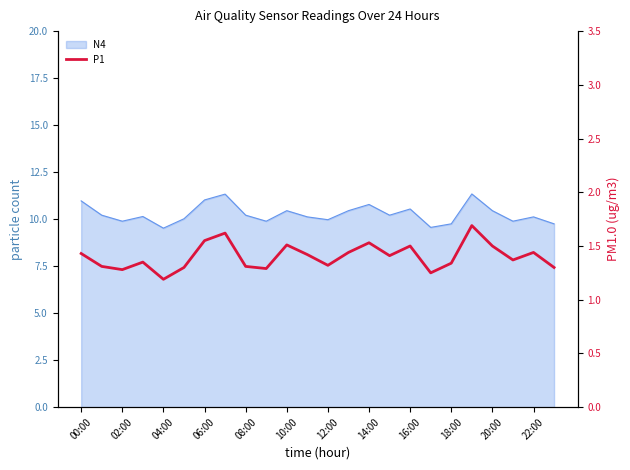

At which category does the chart reach its peak across all series?

19